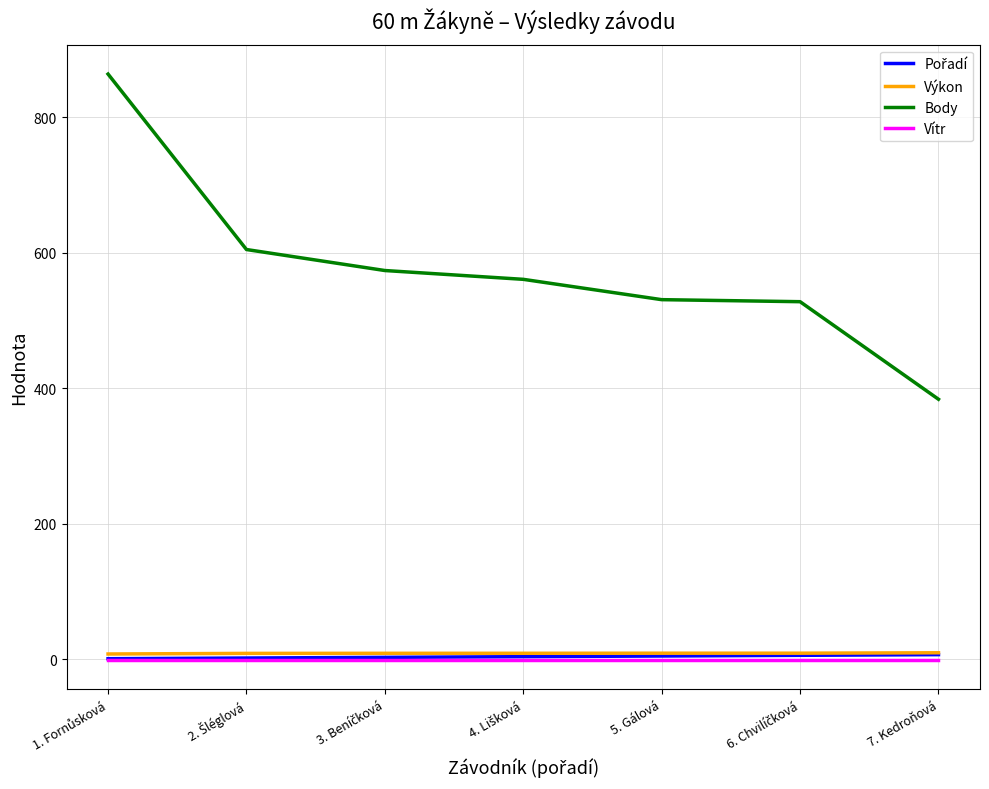

True or false: Body and Vítr cross at least once.

False